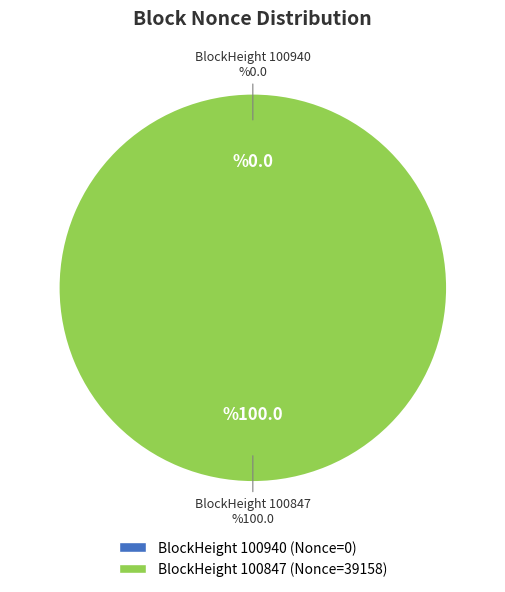

Count the number of slices in the pie.

2